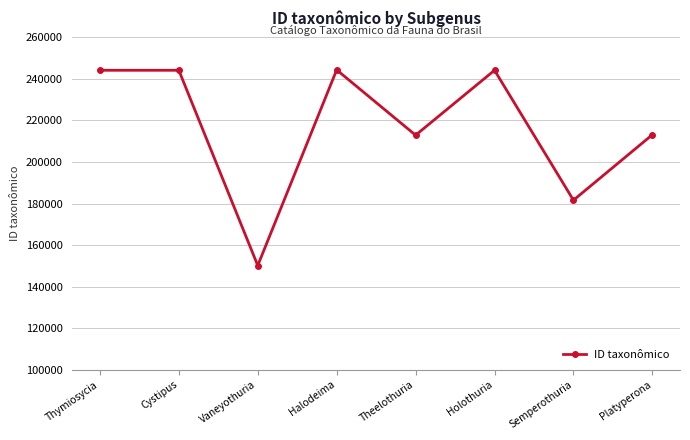

The chart shows a value of 72395 at Cystipus. True or false?

False